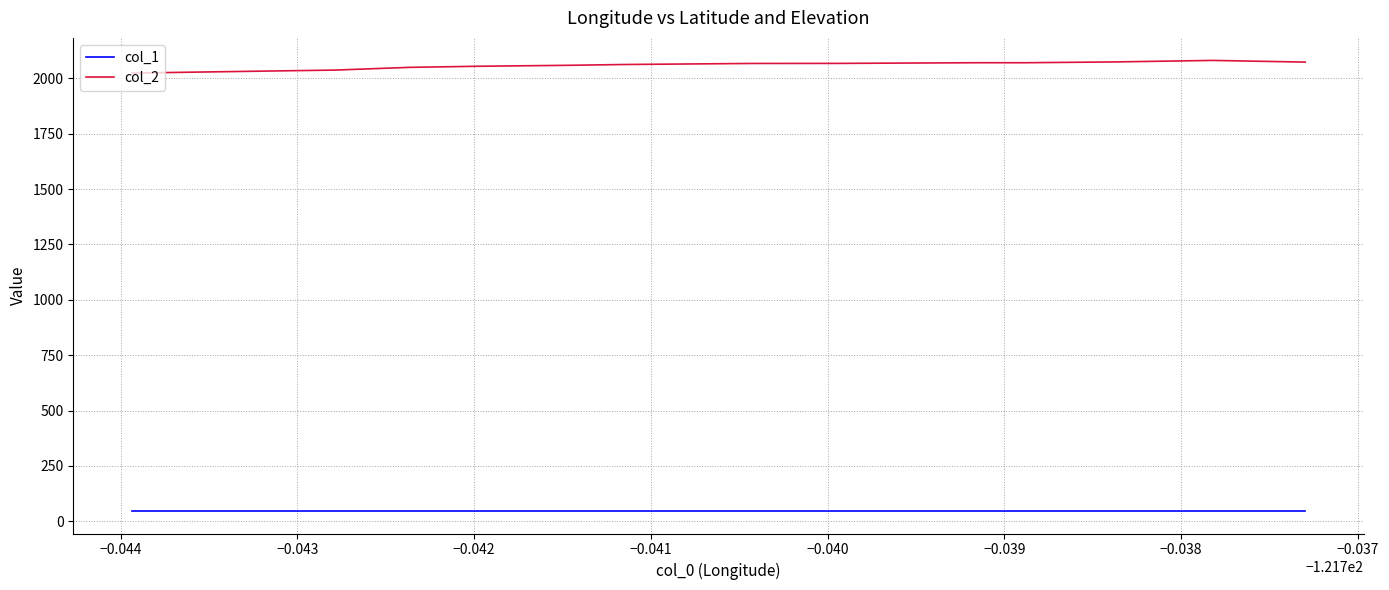

The col_1 series shows 26.2 at 13. True or false?

False